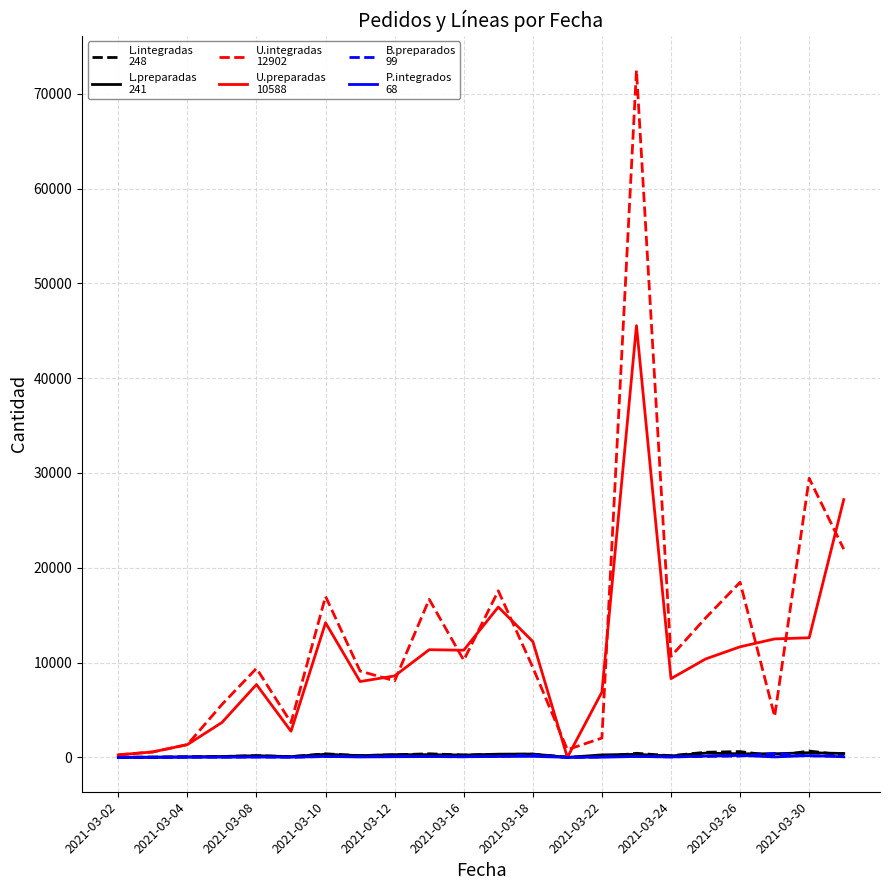

What is the greatest value displayed?

72489